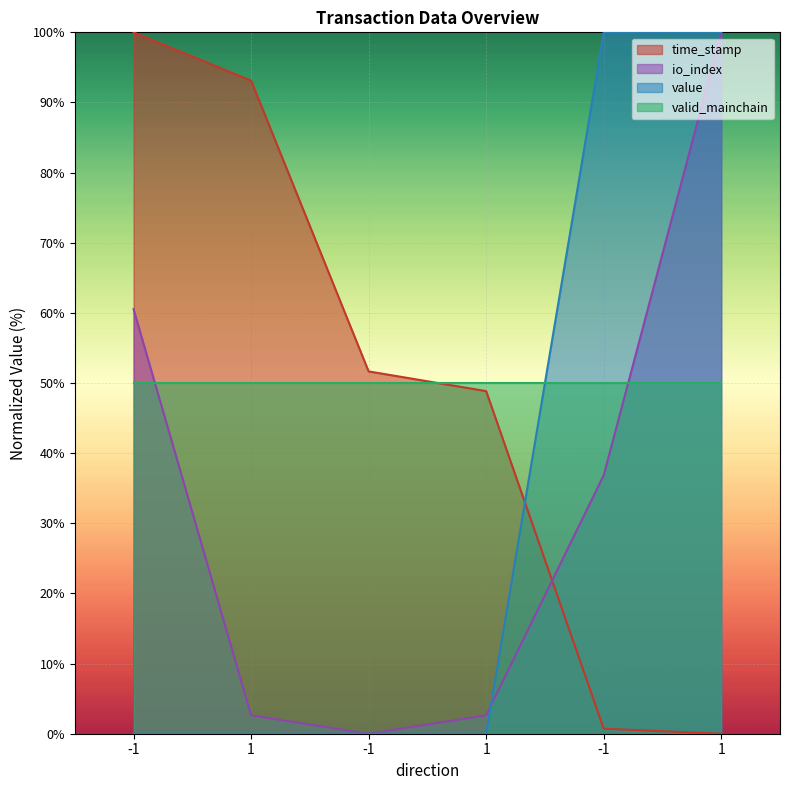

True or false: time_stamp has a value of 0.7 at -1.

True